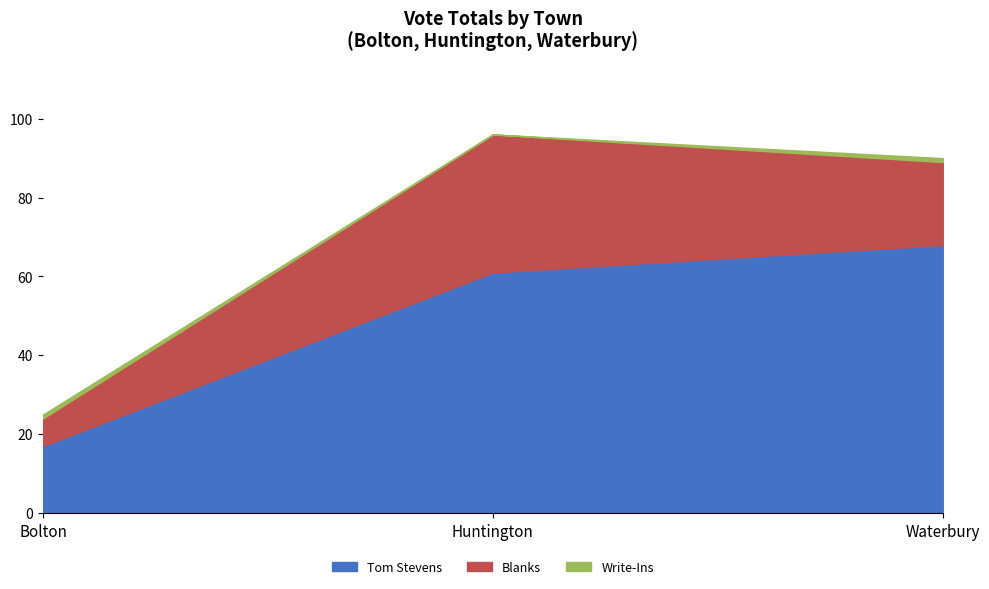

What is the total value across all series at Bolton?

25